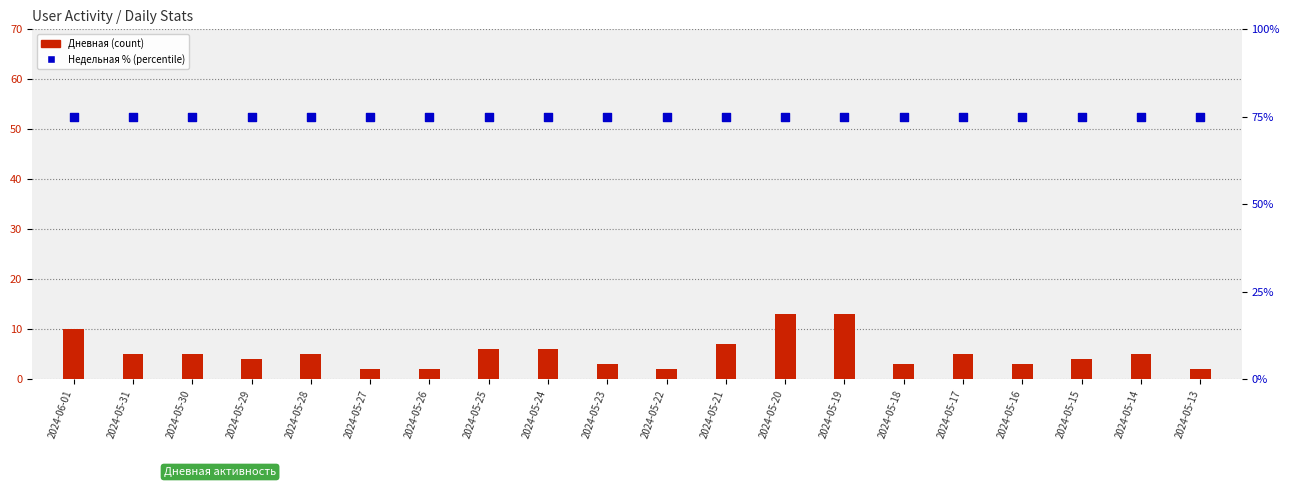

What is the total value across all series at 2024-05-24?

81